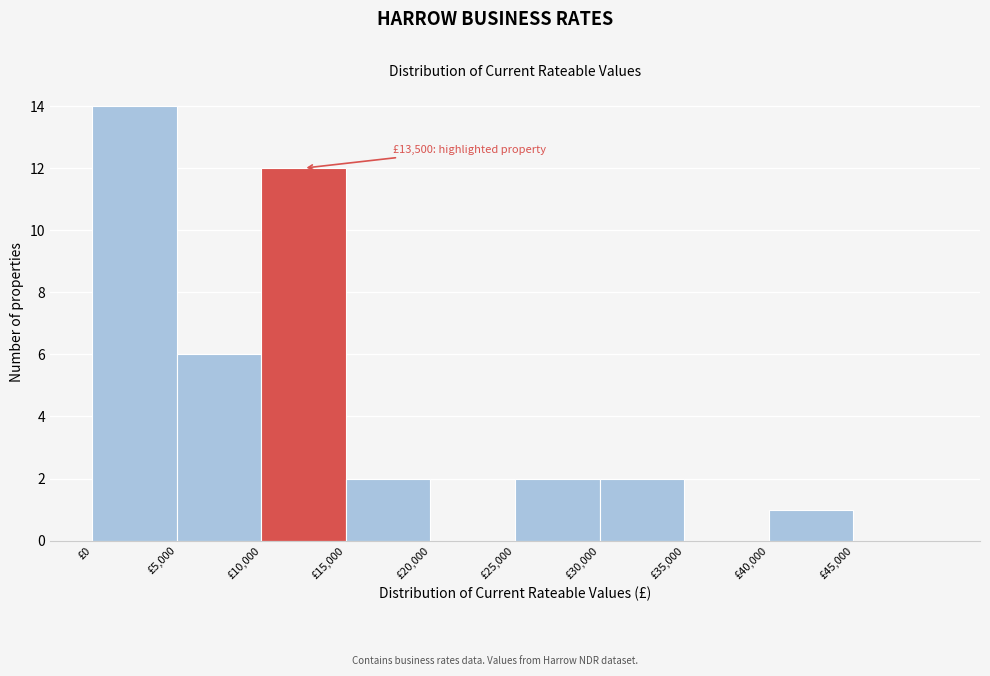

Over which range of the x-axis is the bar tallest?

0 to 5000